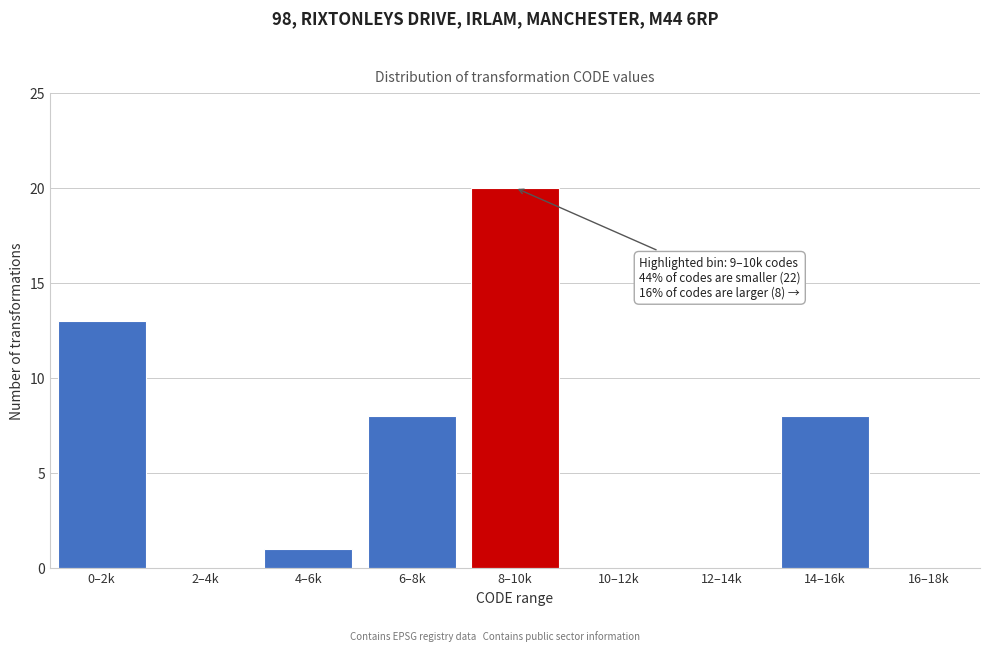

Reading left to right, transcribe all the data shown in this chart.

0–2k=13	2–4k=0	4–6k=1	6–8k=8	8–10k=20	10–12k=0	12–14k=0	14–16k=8	16–18k=0